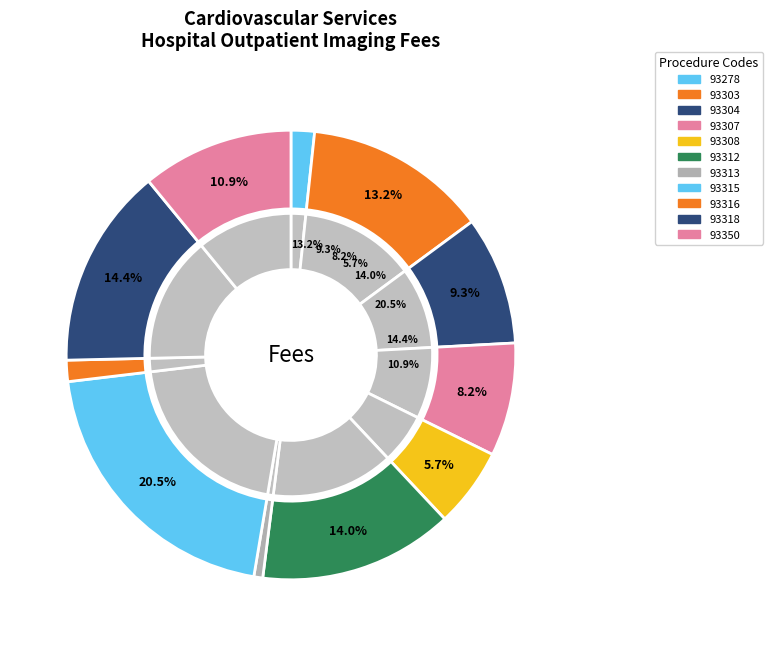

How many slices are in this pie chart?

11